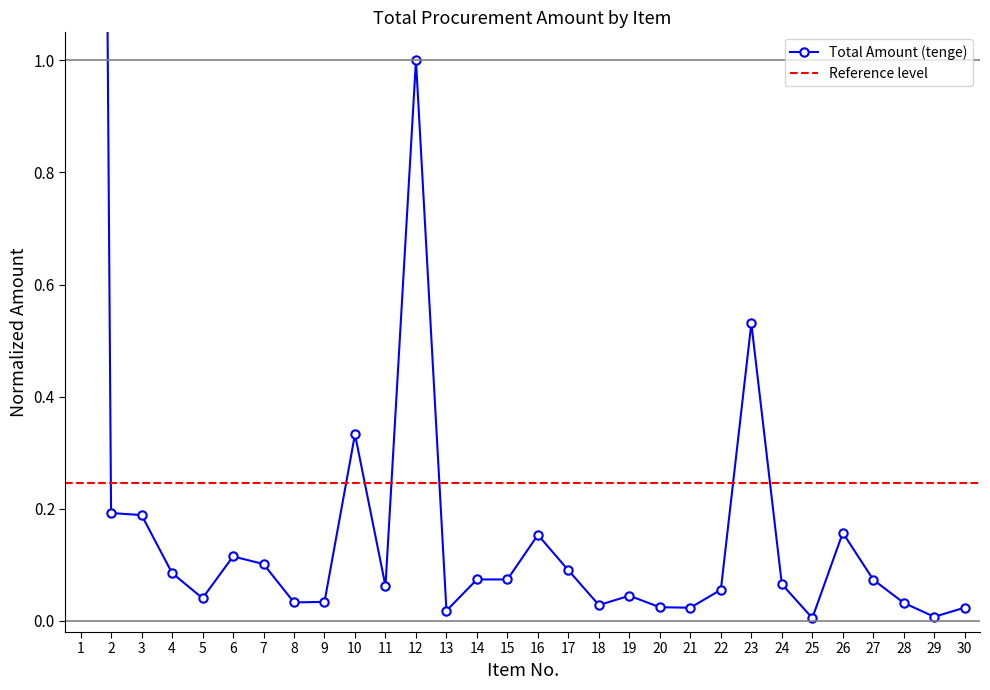

What is the difference between the values at 1 and 27?

7.6